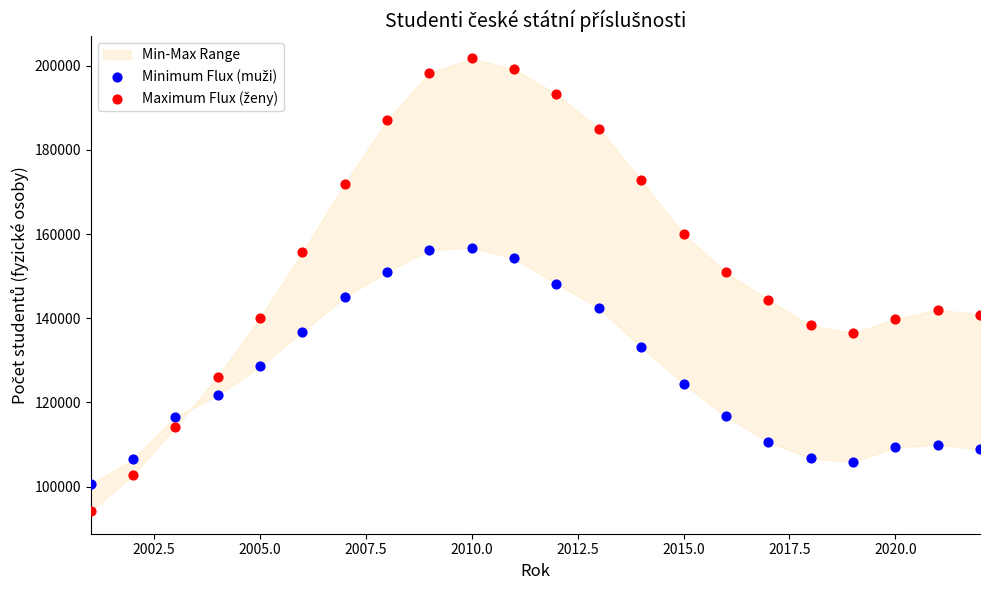

What is the X range (max minus min) for the scatter plot?

21